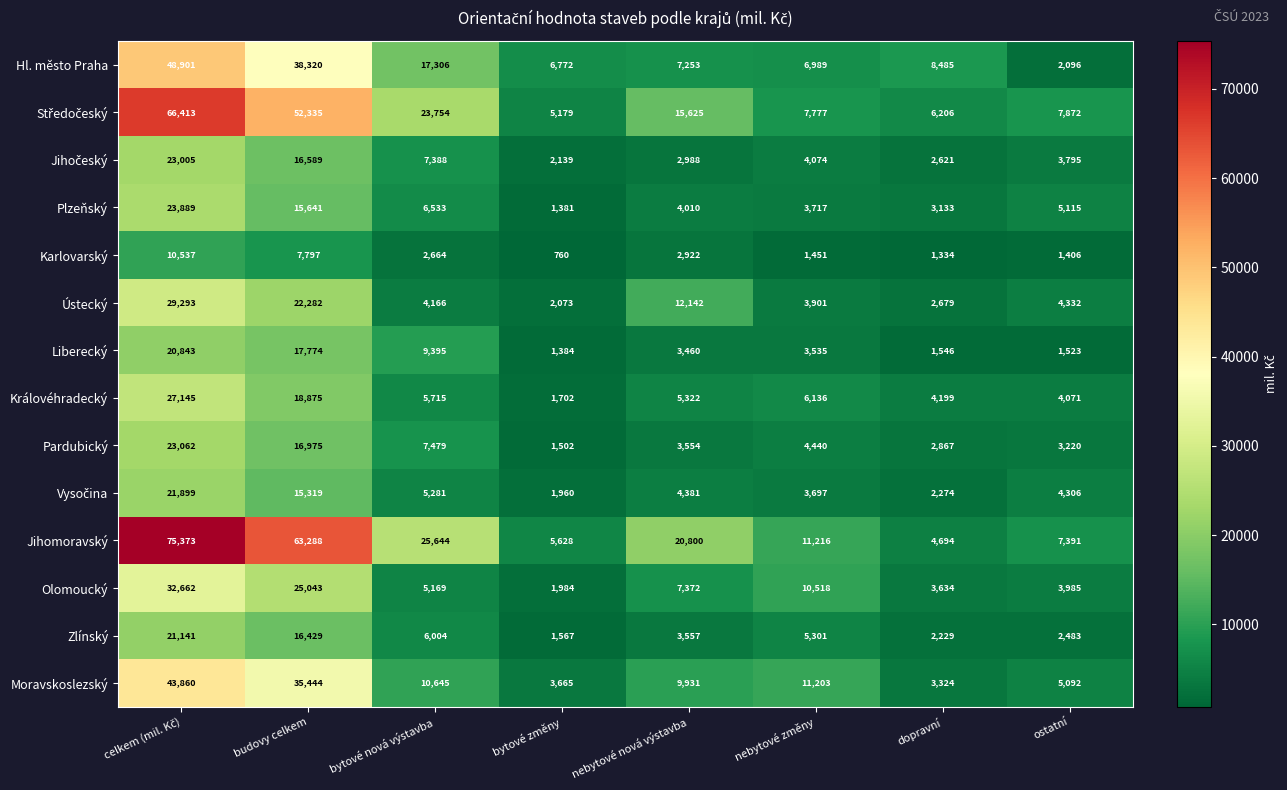

Which category has the lowest value across all series?

bytové změny